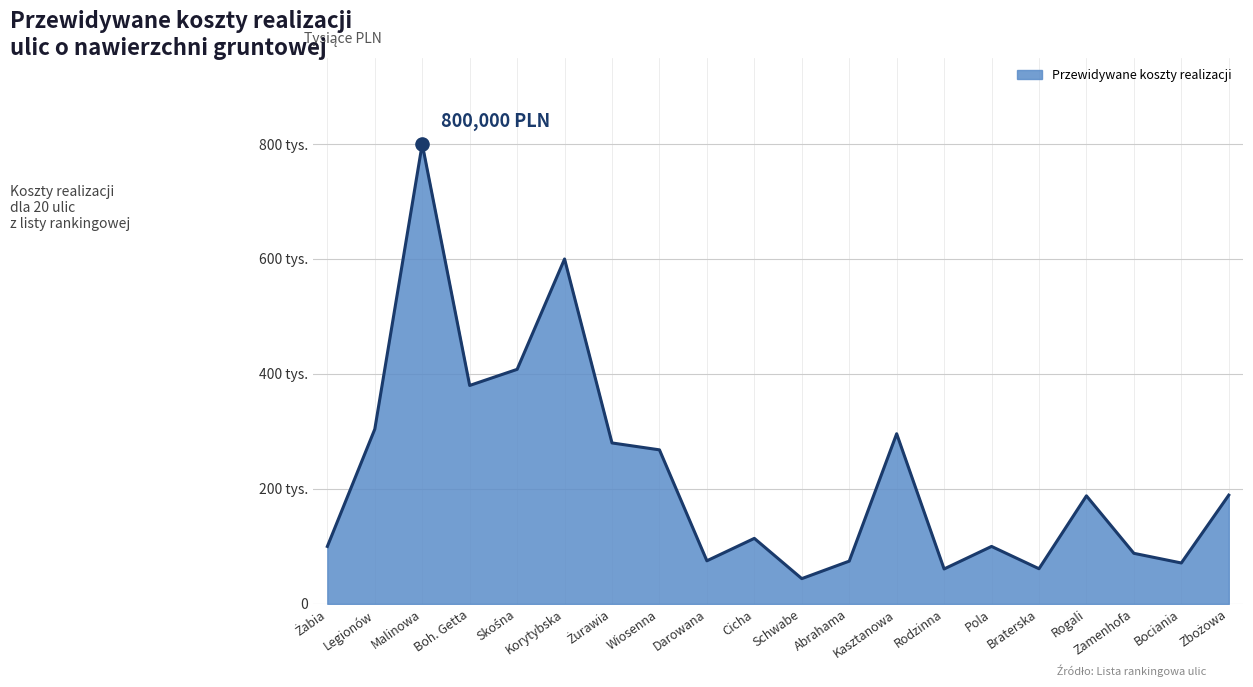

What is the ratio of the value at Schwabe to the value at Darowana?

0.6